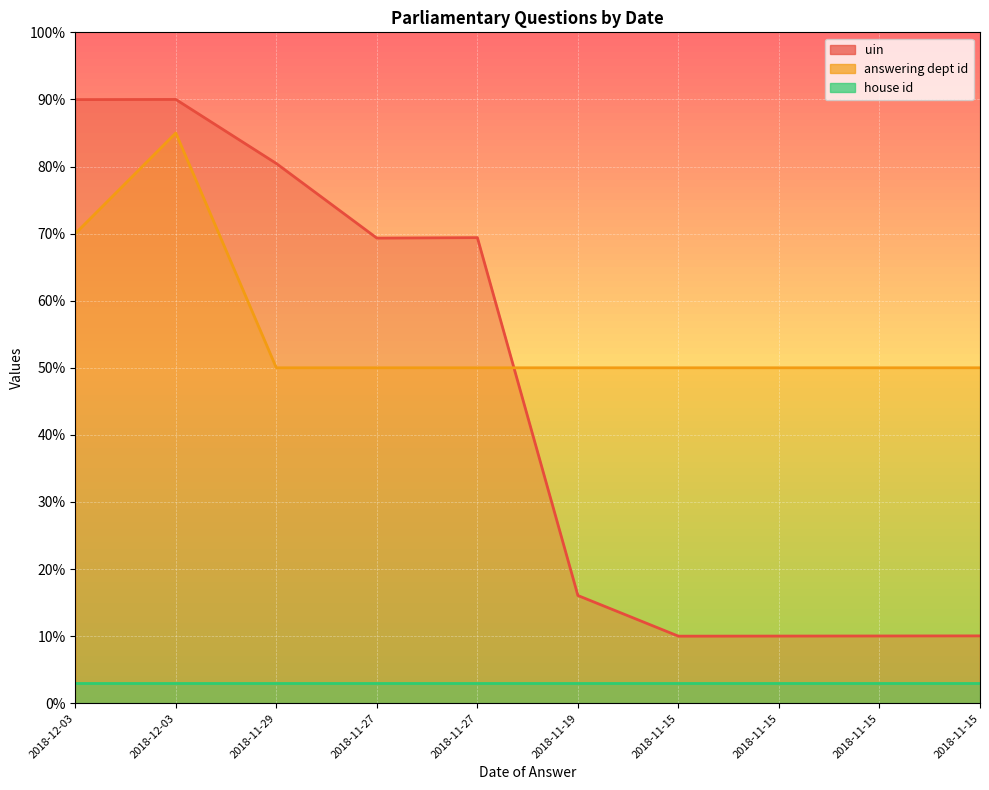

What is the approximate value of uin at 2018-11-27?

69.3